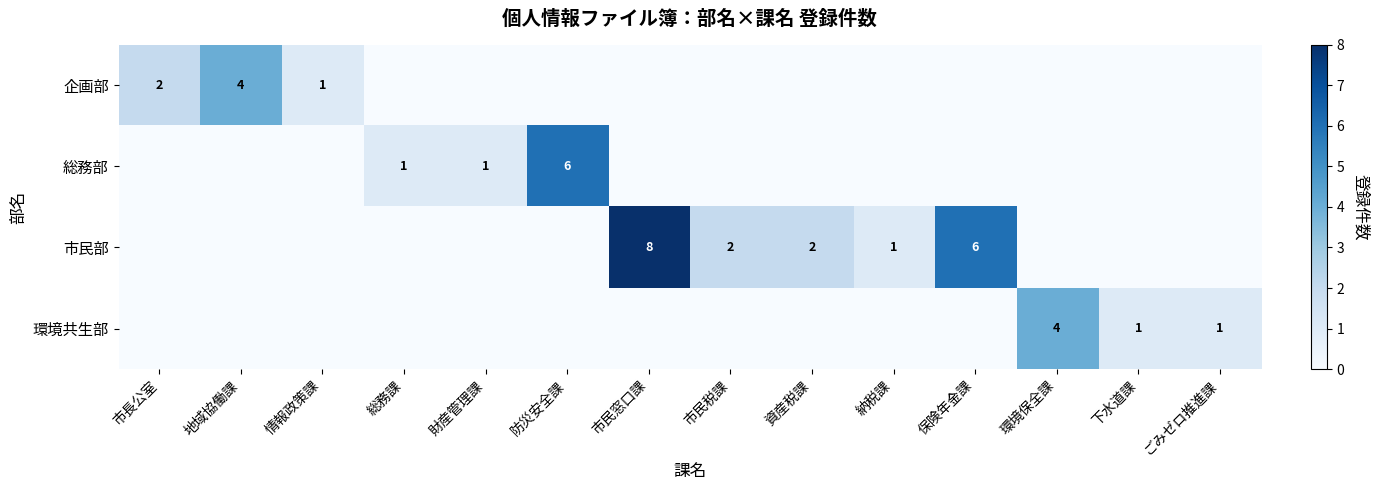

True or false: 企画部 has a value of 1 at 市長公室.

False